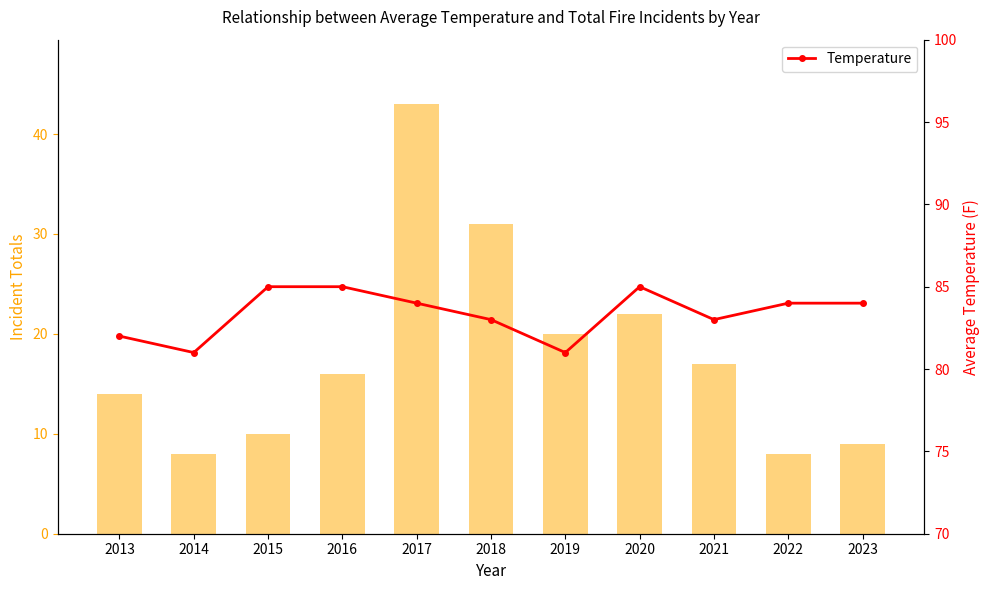

How many data points in Incident Totals are above 16?

5